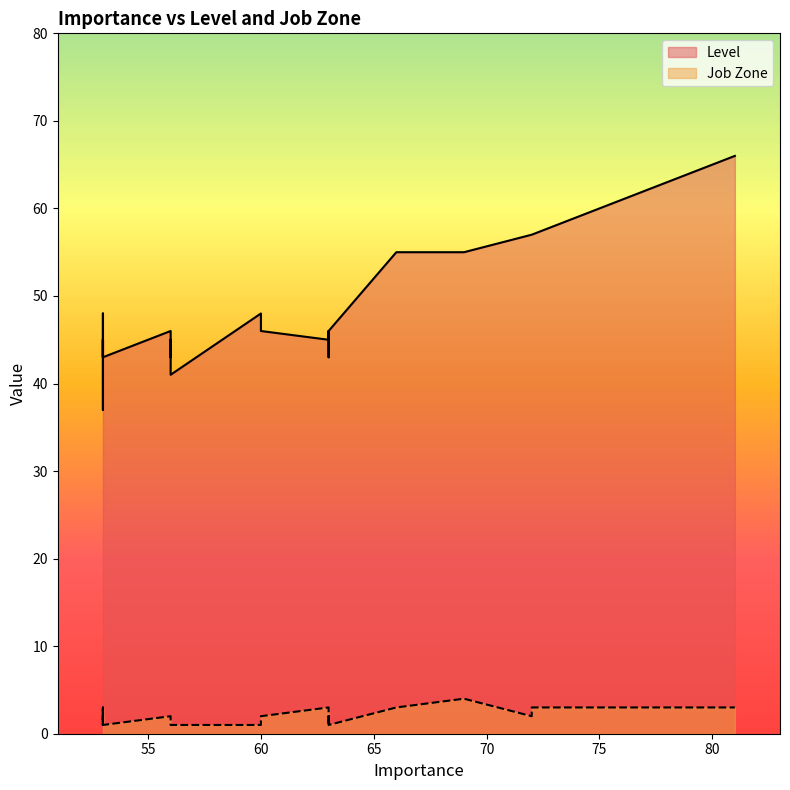

How many interior local valleys does the Level series have?

2